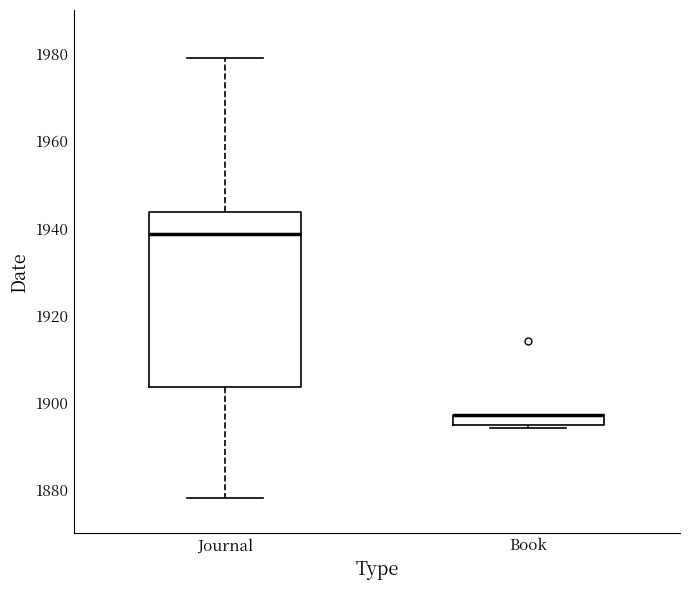

Comparing the boxes themselves (not the whiskers), which one is the tallest?

Journal